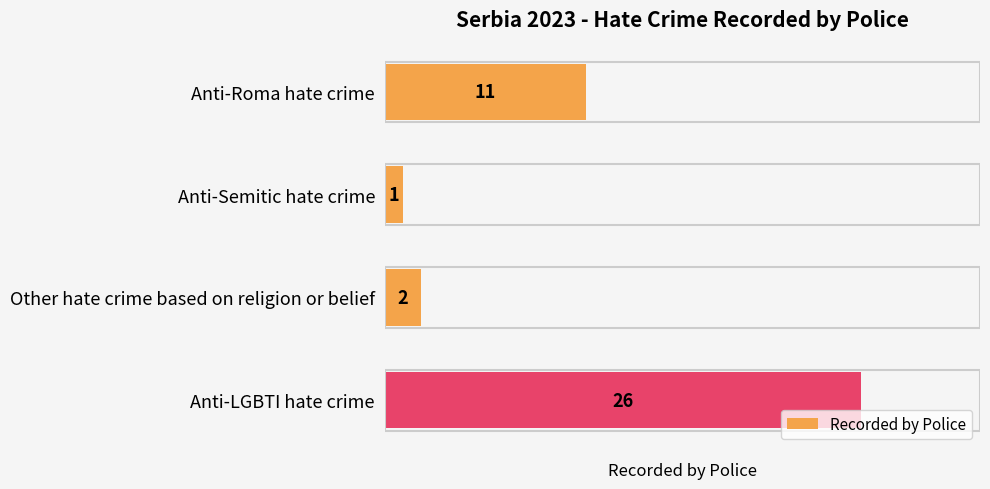

Approximately how many times larger is the value at Anti-LGBTI hate crime compared to Anti-Roma hate crime?

2.4